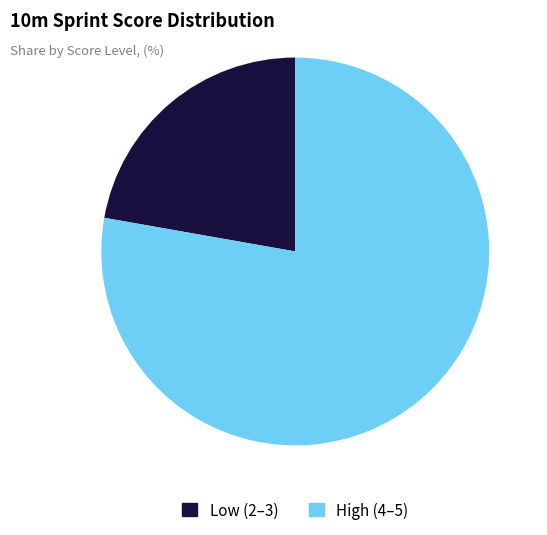

Between Low (2–3) and High (4–5), which is larger?

High (4–5)